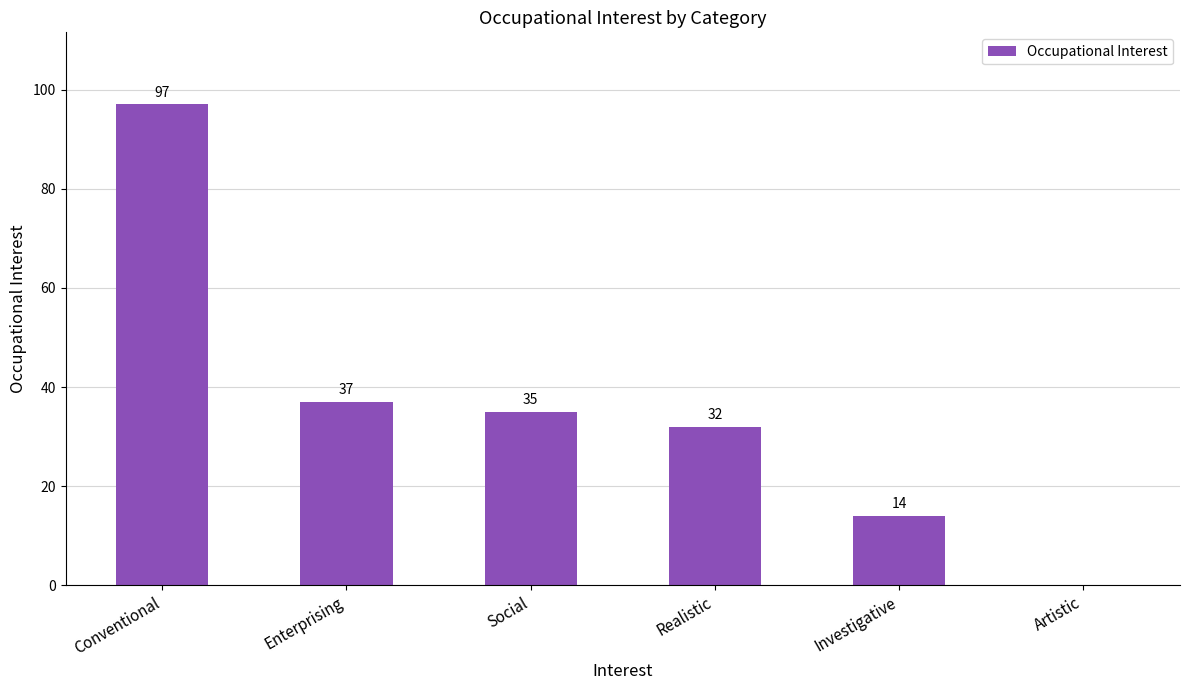

Which category has the highest value across all series?

Conventional